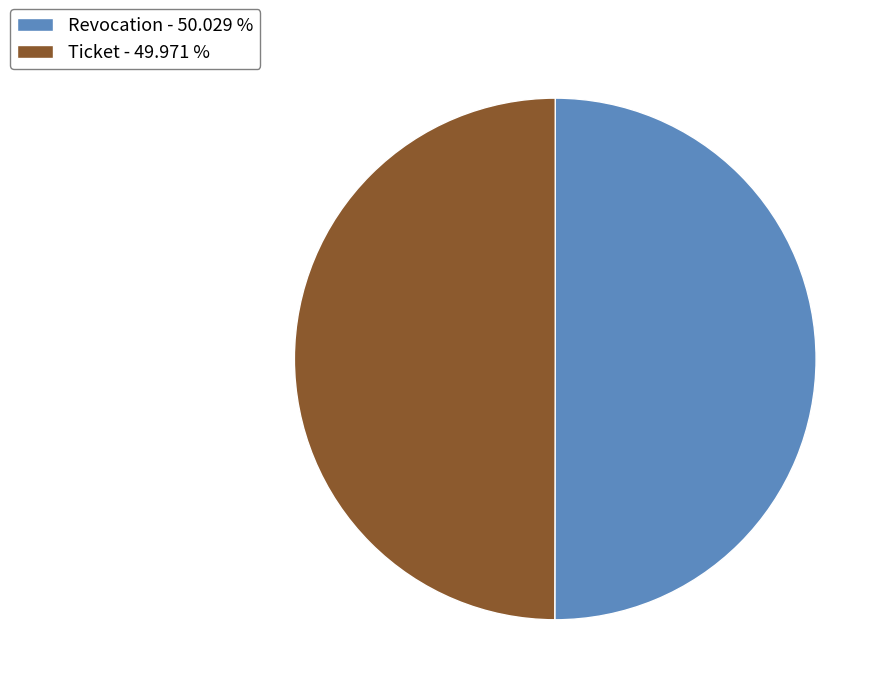

Approximately how many times larger is the value at Revocation - 50.029 % compared to Ticket - 49.971 %?

1.0